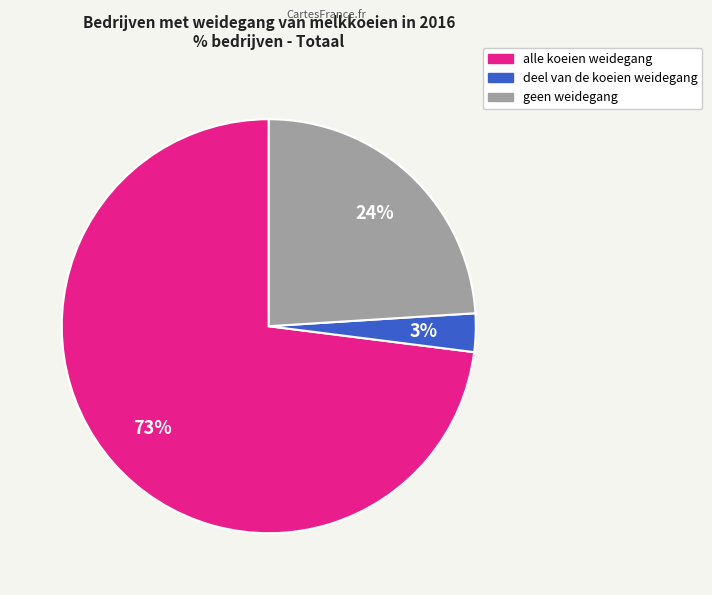

Rank the categories by value from lowest to highest.

deel van de koeien weidegang, geen weidegang, alle koeien weidegang